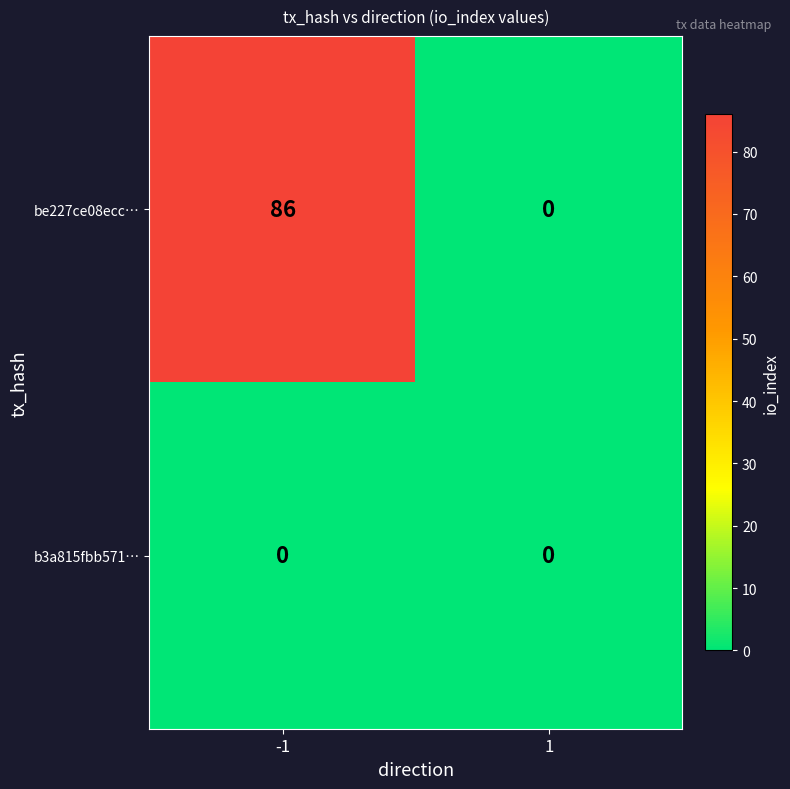

How many data points does each series have?

2